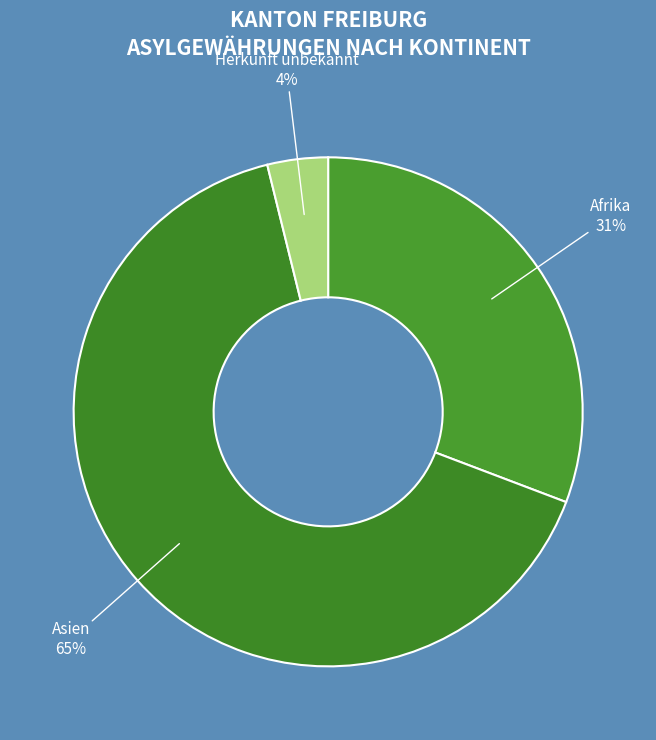

Which slice is the largest?

Asien